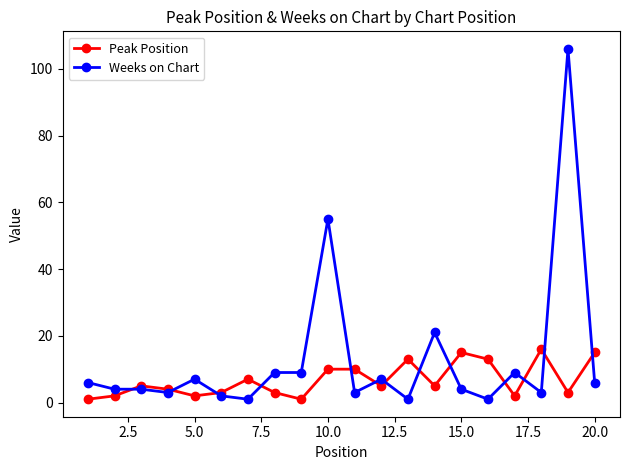

List the series in order of their peak value, highest first.

Weeks on Chart, Peak Position